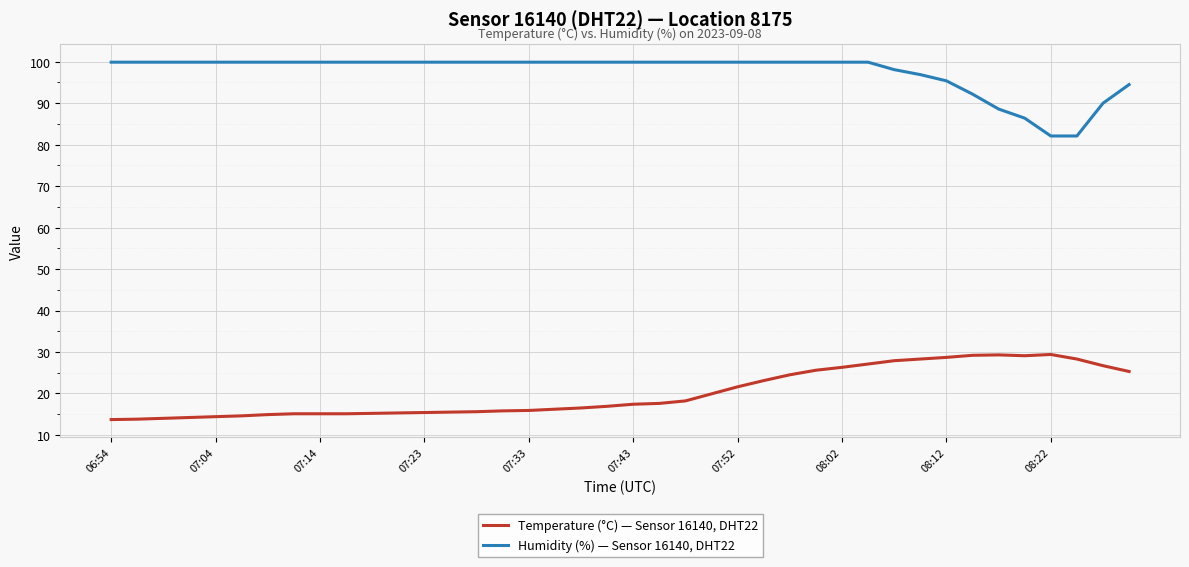

What is the average value of the Temperature (°C) — Sensor 16140, DHT22 series?

20.2